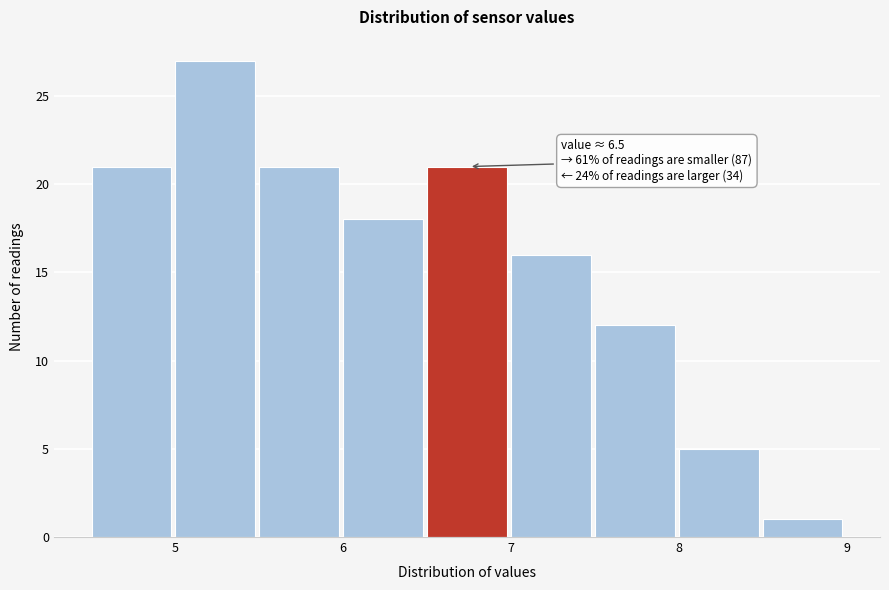

Over which range of the x-axis is the bar tallest?

5.0 to 5.5